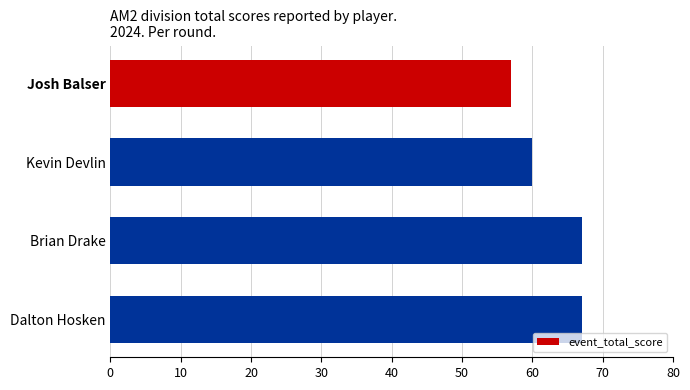

True or false: the data shows 57 at Josh Balser.

True